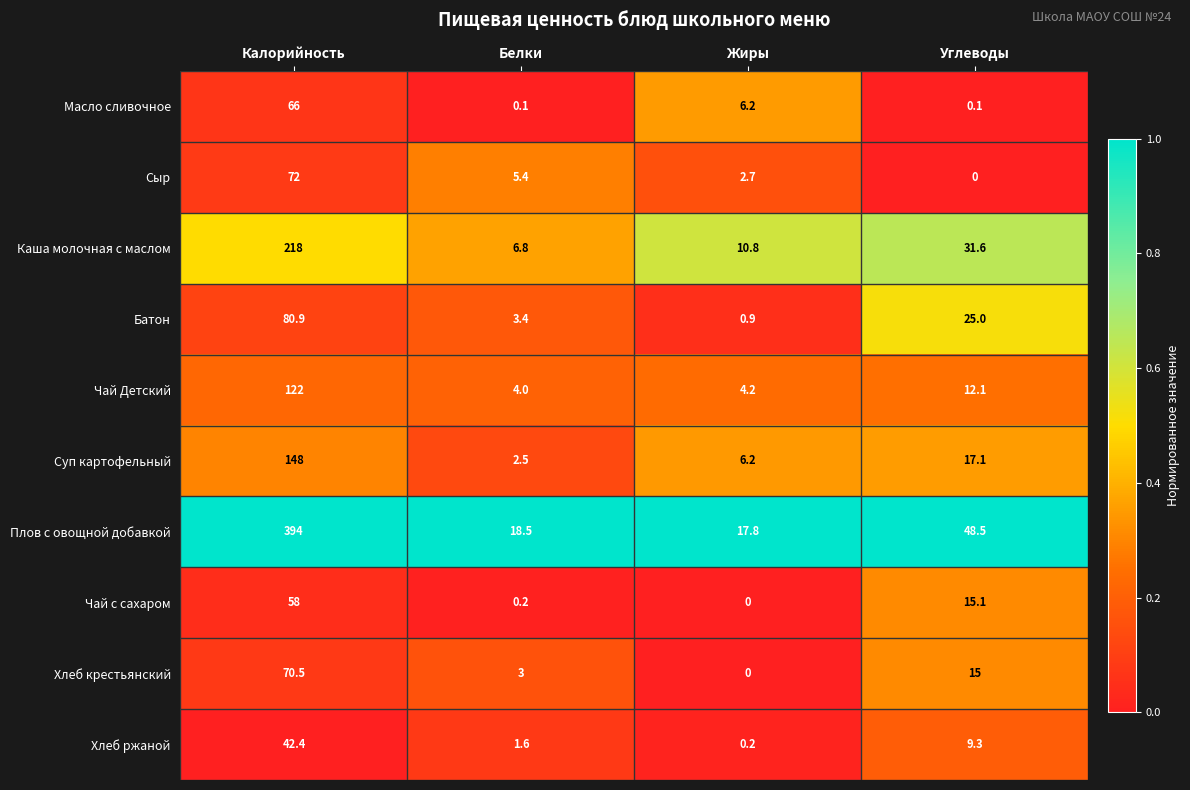

Rank the series by their maximum value, from highest to lowest.

Плов с овощной добавкой, Каша молочная с маслом, Суп картофельный, Чай Детский, Батон, Сыр, Хлеб крестьянский, Масло сливочное, Чай с сахаром, Хлеб ржаной